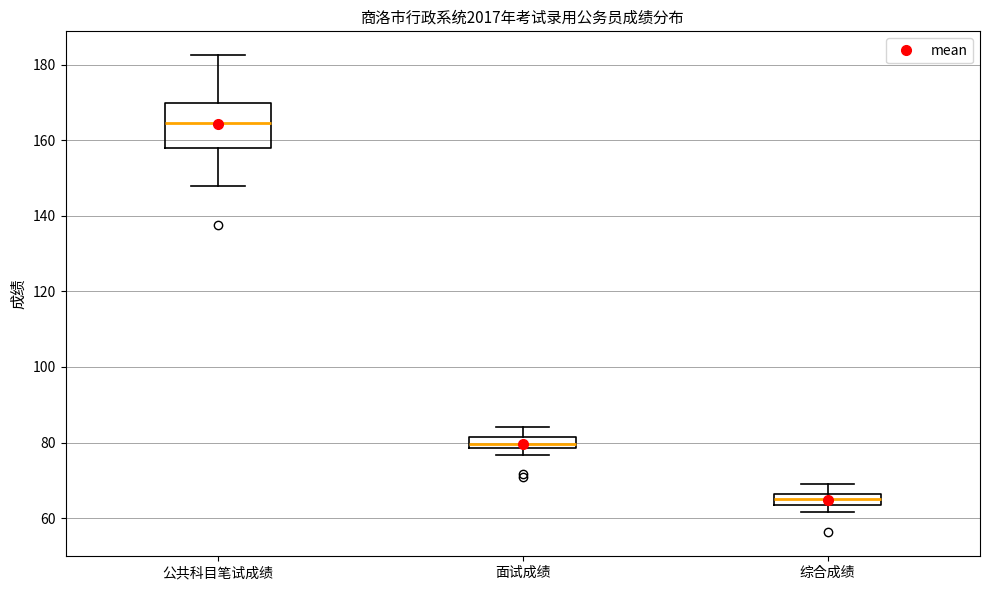

Which box is the tallest, from its lower edge to its upper edge?

公共科目笔试成绩